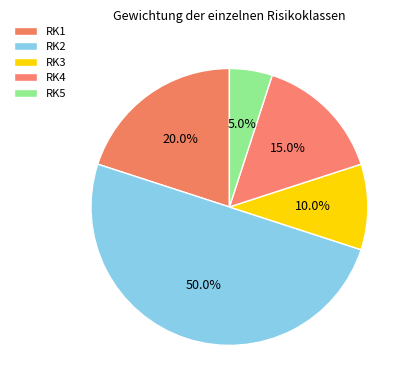

To the nearest percent, what is the average slice percentage?

20%